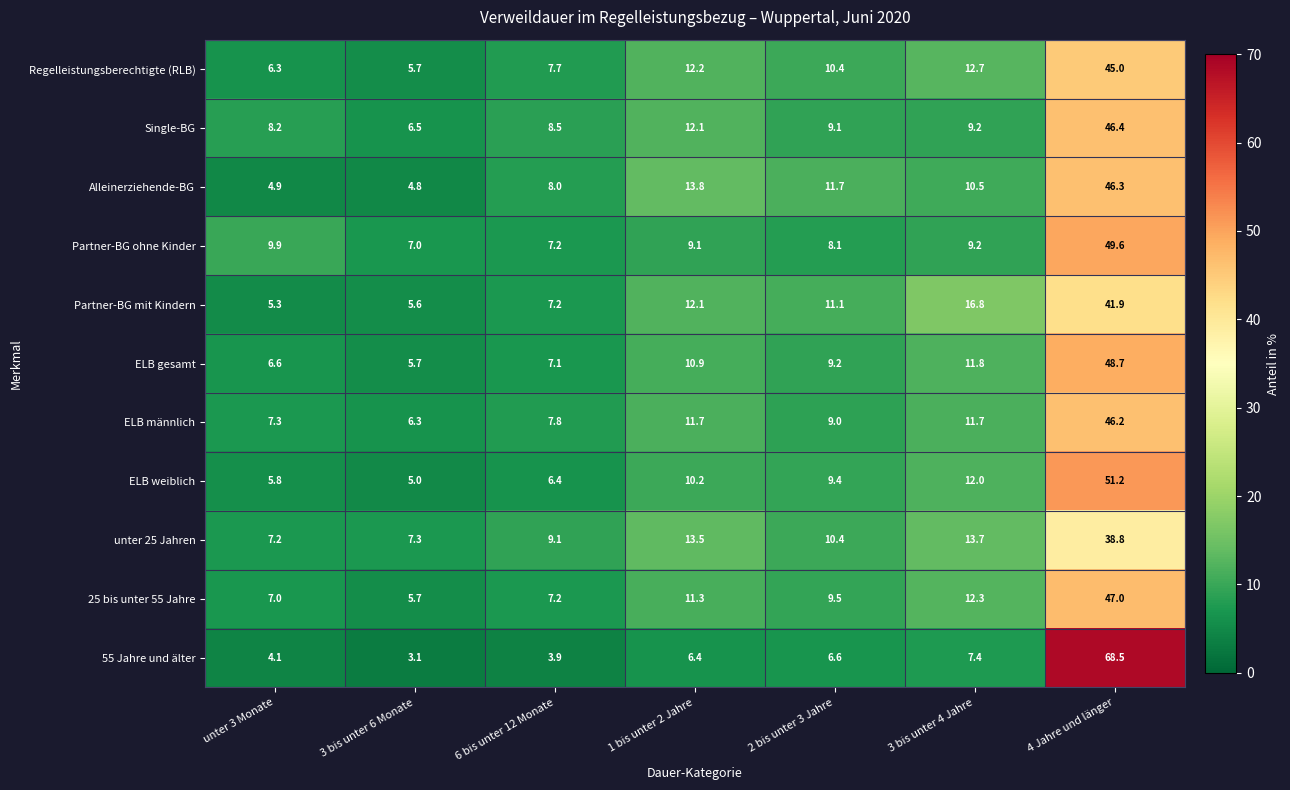

Which label corresponds to the largest value in the chart?

4 Jahre und länger